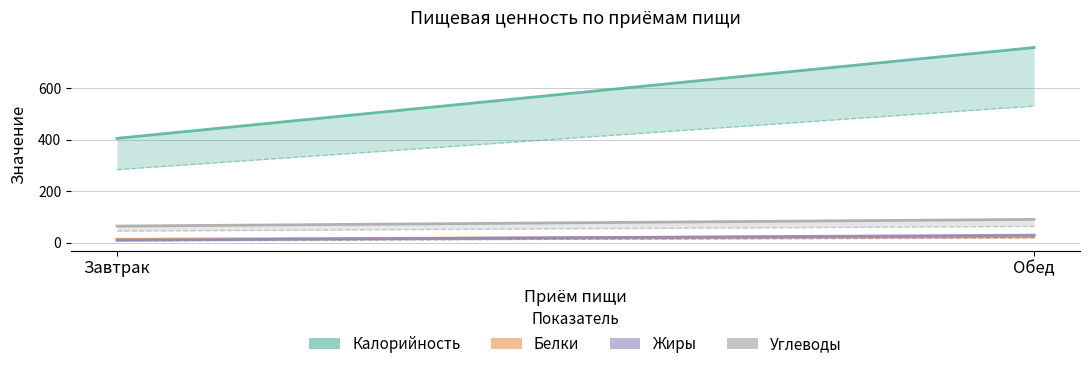

How many Калорийность values are between 405 and 757?

2